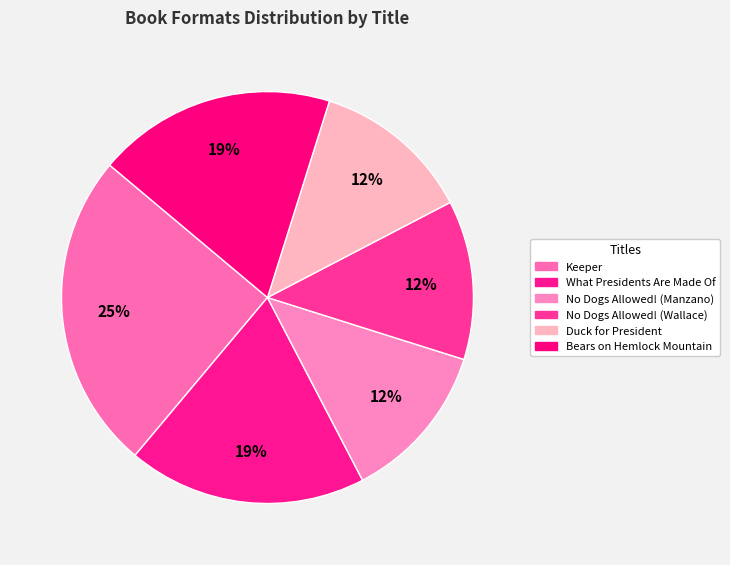

To the nearest percent, what portion does Duck for President represent?

12%